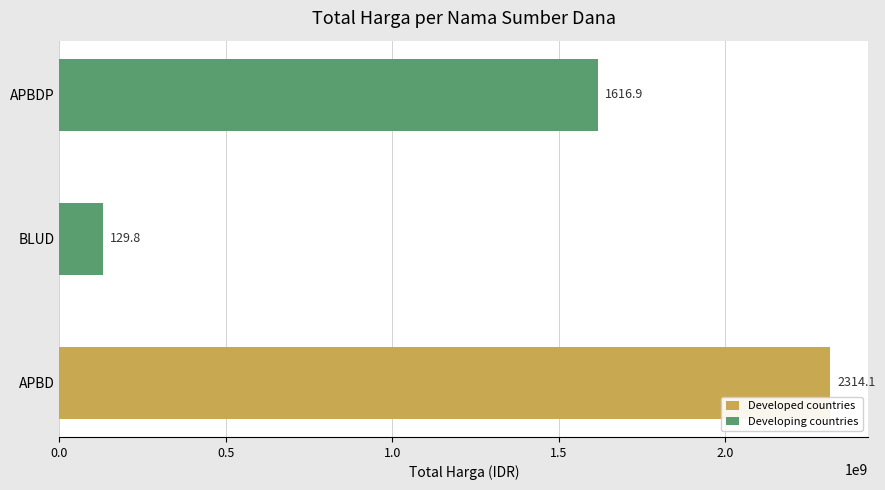

Is it true that the value at APBDP is 2605672903?

False